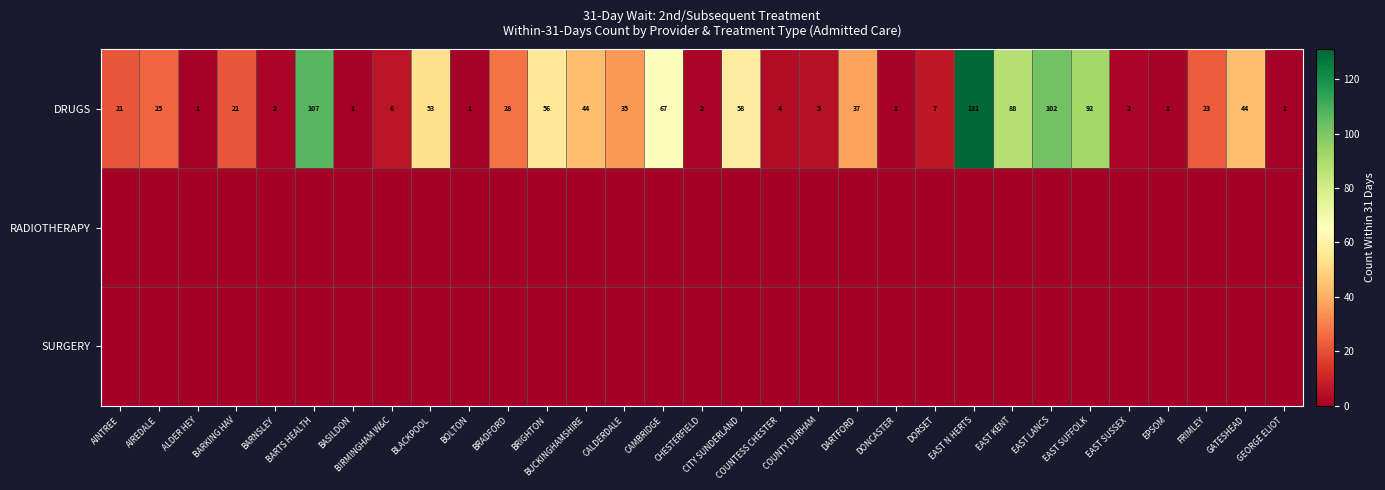

True or false: DRUGS has a value of 102 at EAST LANCS.

True